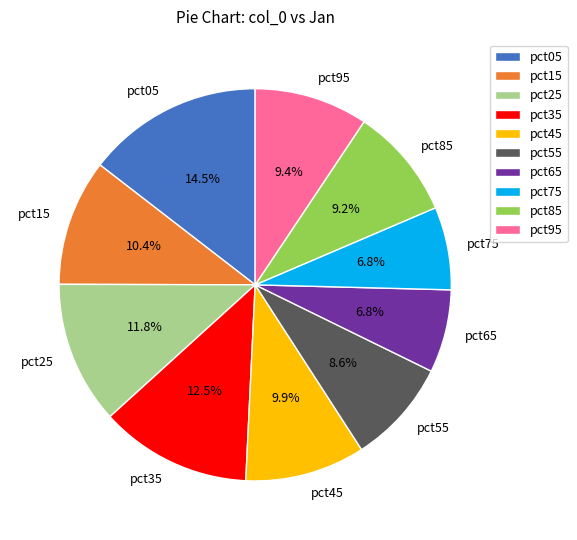

What percentage is the pct25 slice, to the nearest percent?

12%